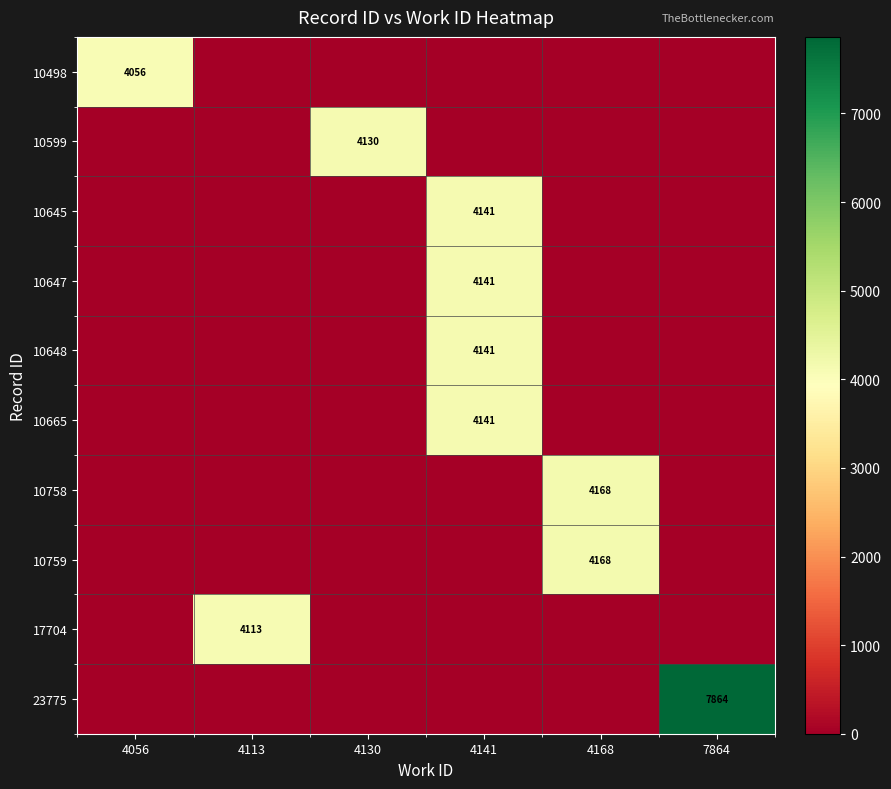

At how many categories does at least one series exceed 3053?

6